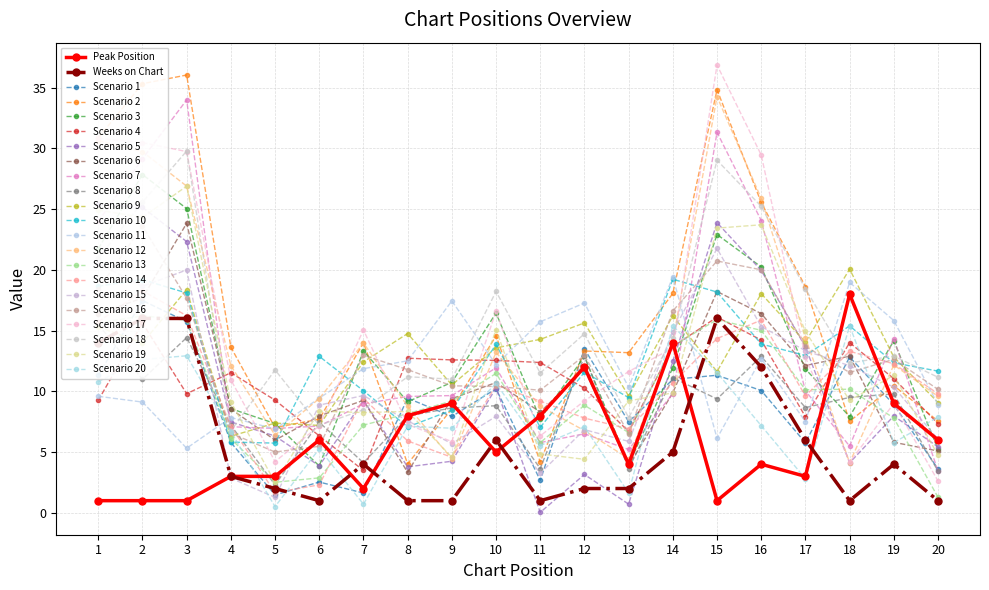

Where do Peak Position and Weeks on Chart first cross each other?

6 and 7